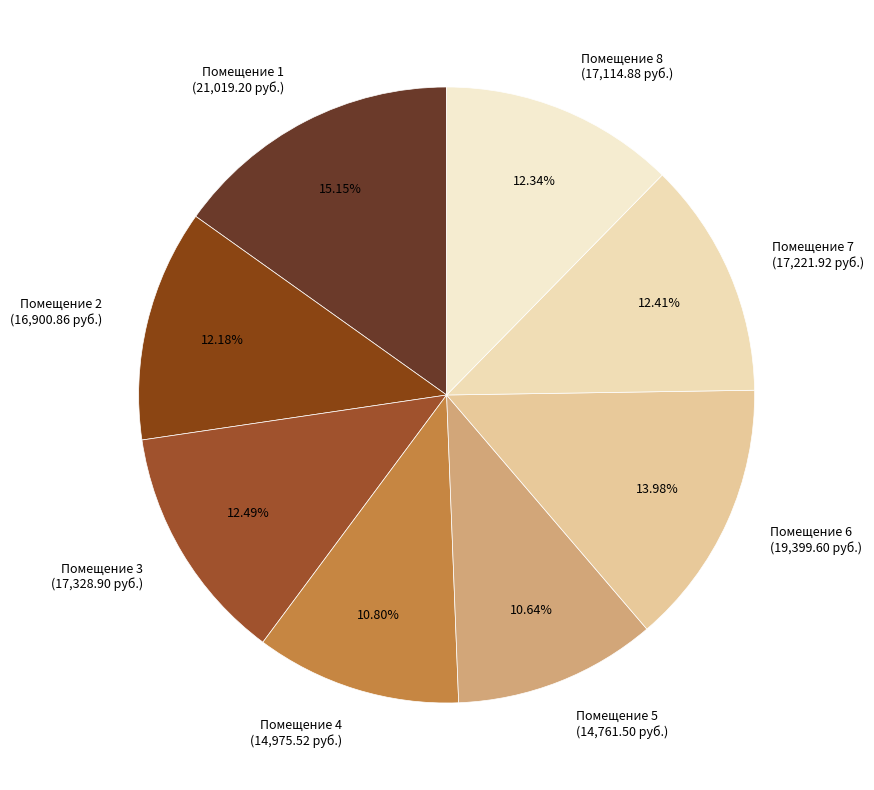

Count the number of slices in the pie.

8